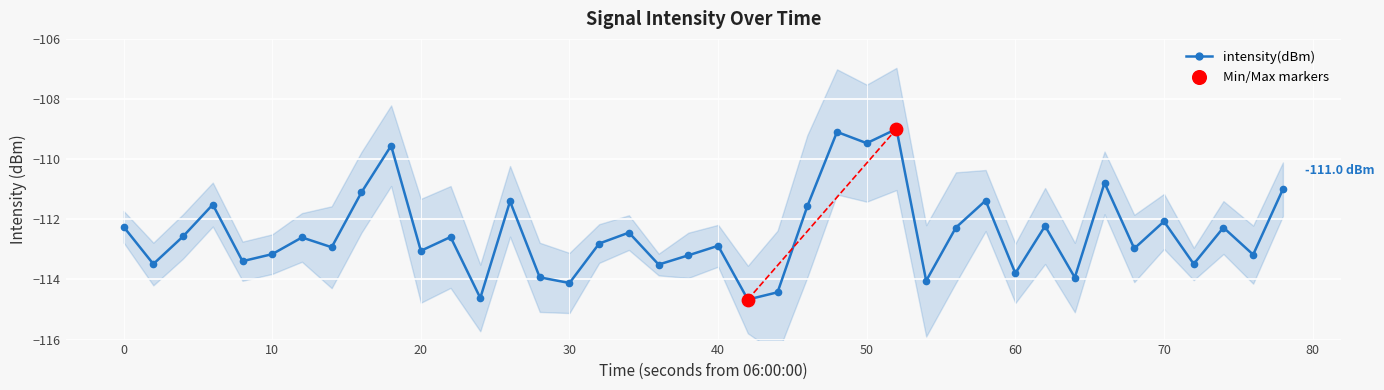

What is the highest value of the intensity(dBm) series?

-109.0